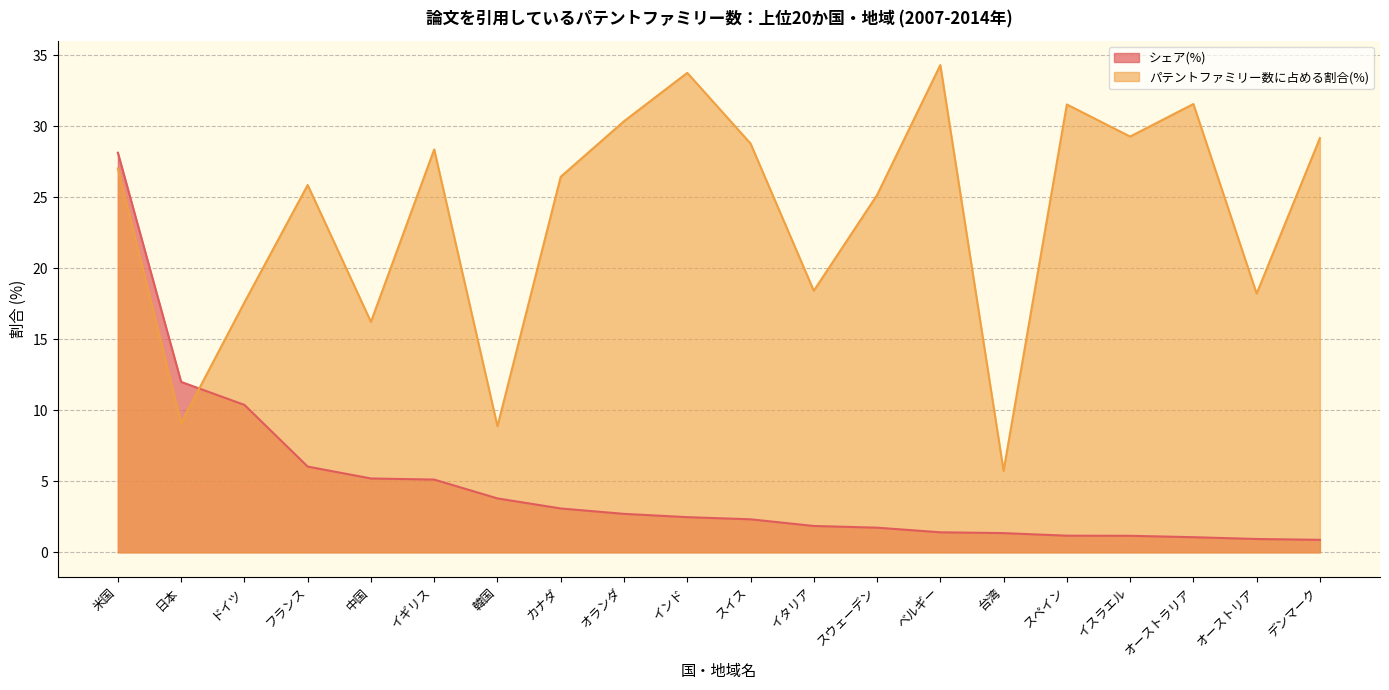

What is the difference between the maximum and minimum values in the パテントファミリー数に占める割合(%) series?

28.6